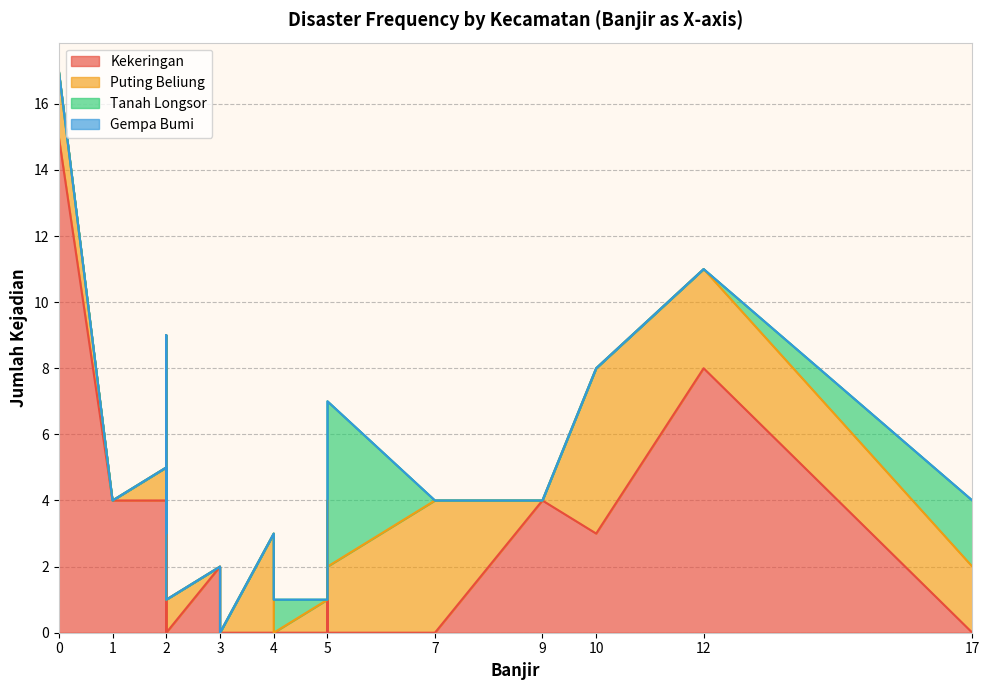

Which series has the largest total across all categories?

Kekeringan